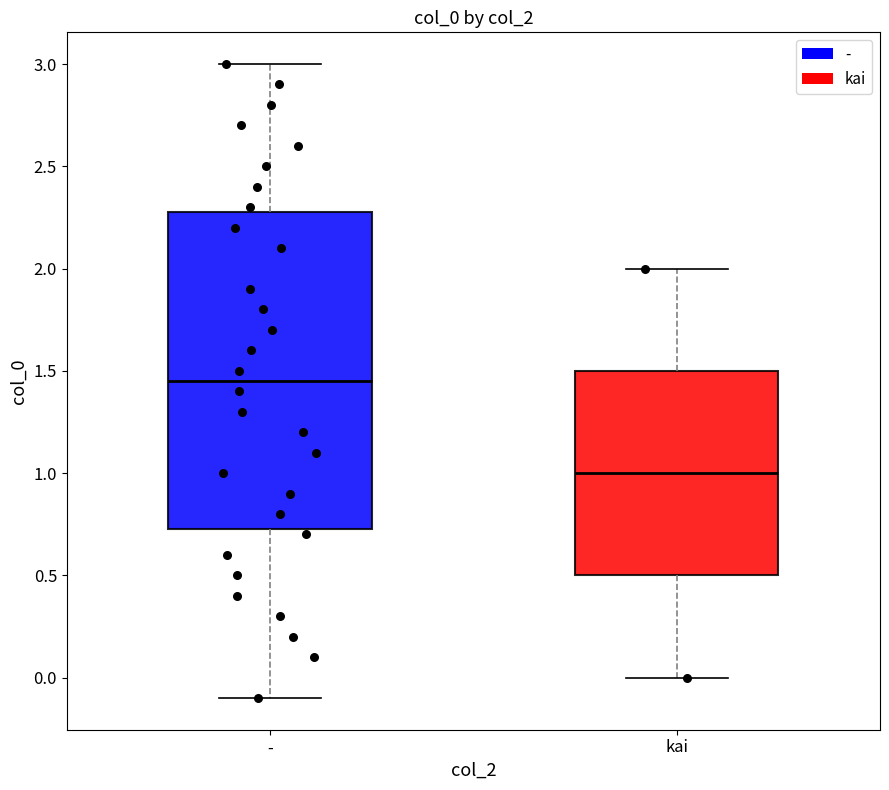

Comparing the boxes themselves (not the whiskers), which one is the tallest?

-